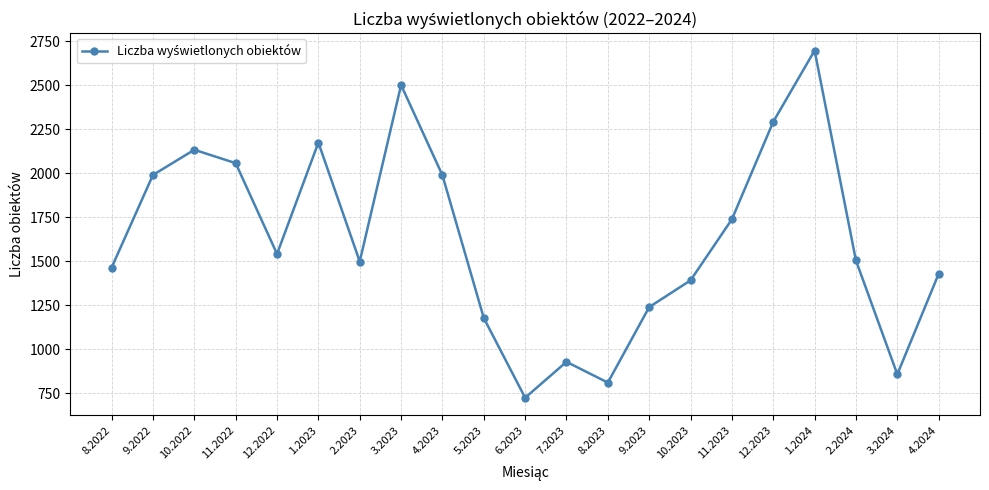

Which has a higher value, 2.2024 or 12.2023?

12.2023